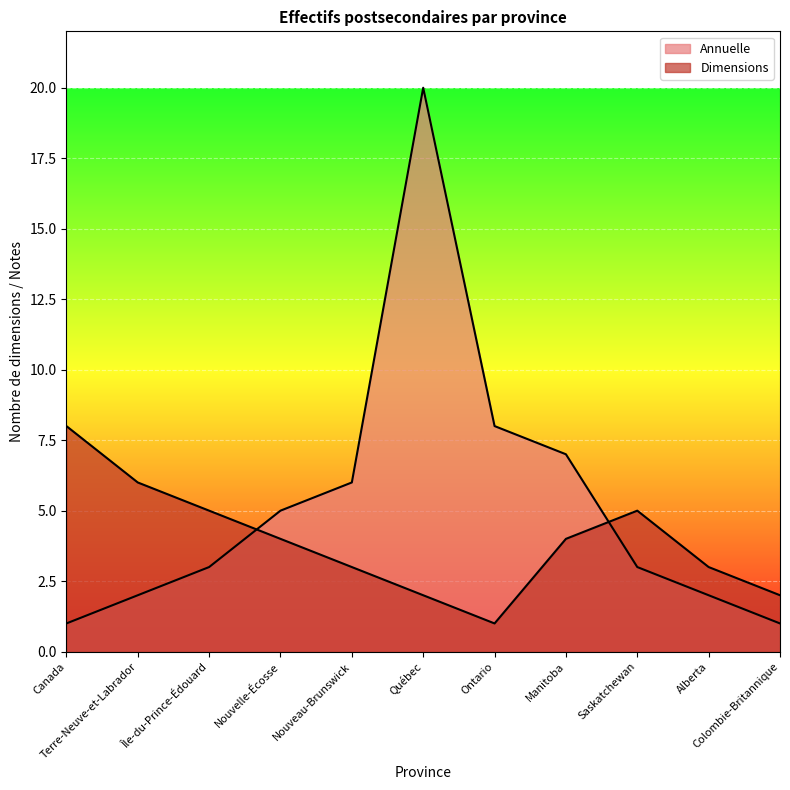

Rank the series by their average value, from highest to lowest.

Annuelle, Dimensions